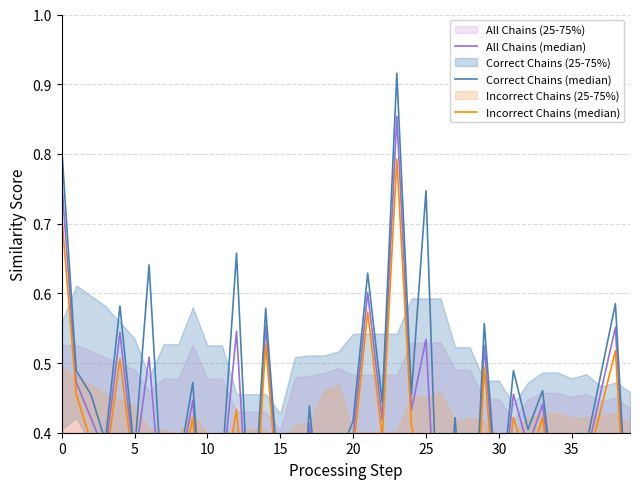

In All Chains (median), how many points are lower than both neighbors (excluding endpoints)?

14